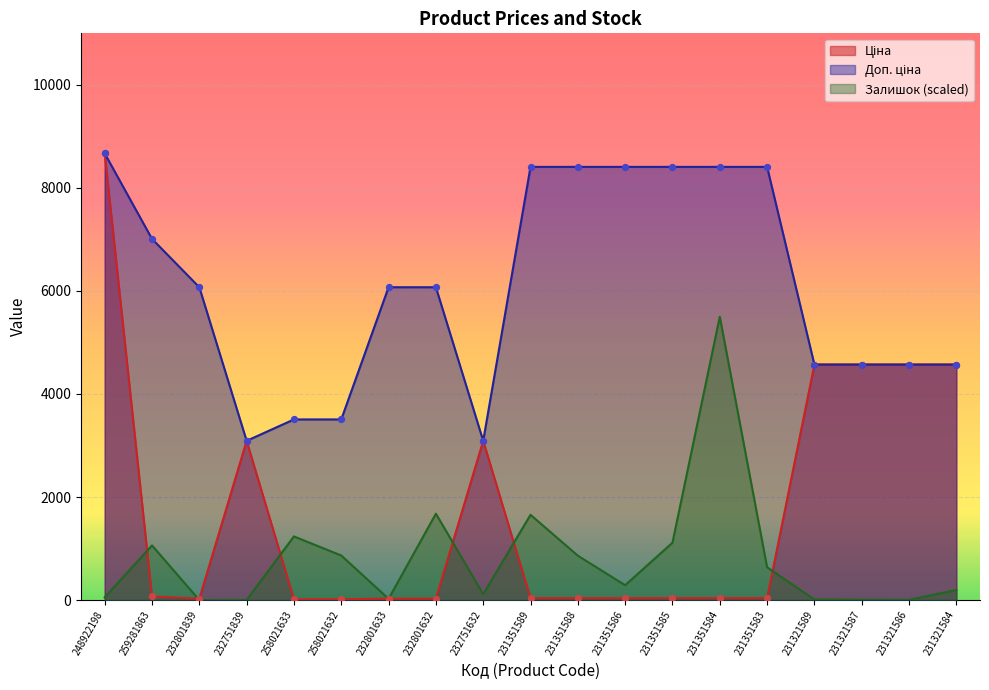

Which series reaches the minimum Y coordinate?

Залишок